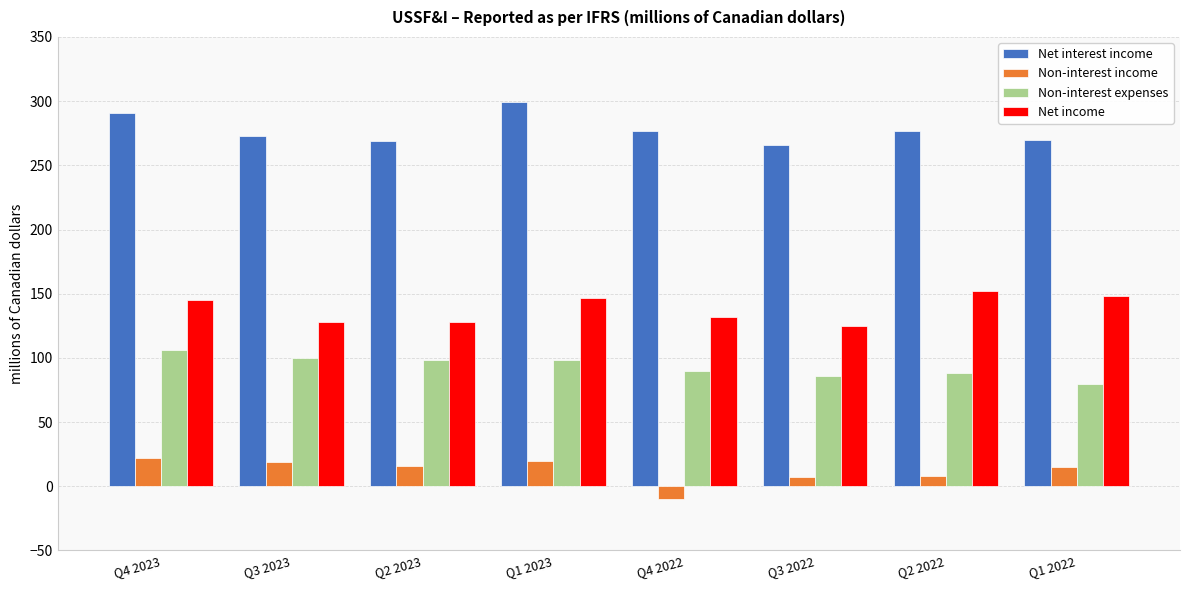

Read the Net income value at Q1 2022, to the nearest 10.

150